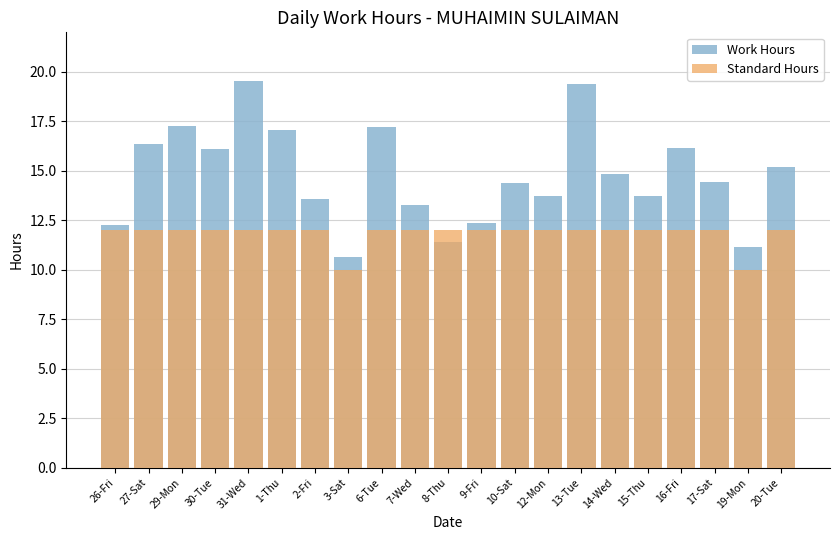

What is the label of the 5th bar from the left?

31-Wed